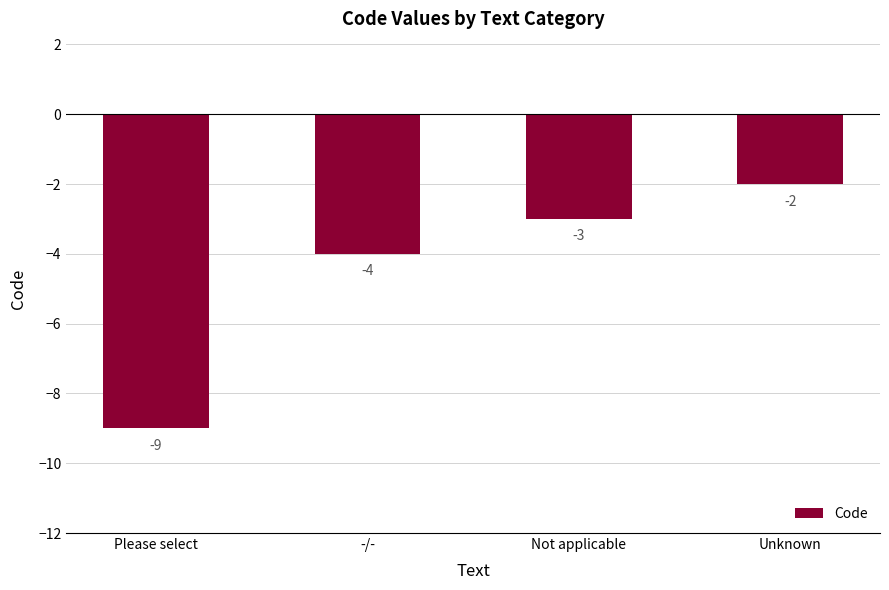

True or false: the data shows -5 at Not applicable.

False